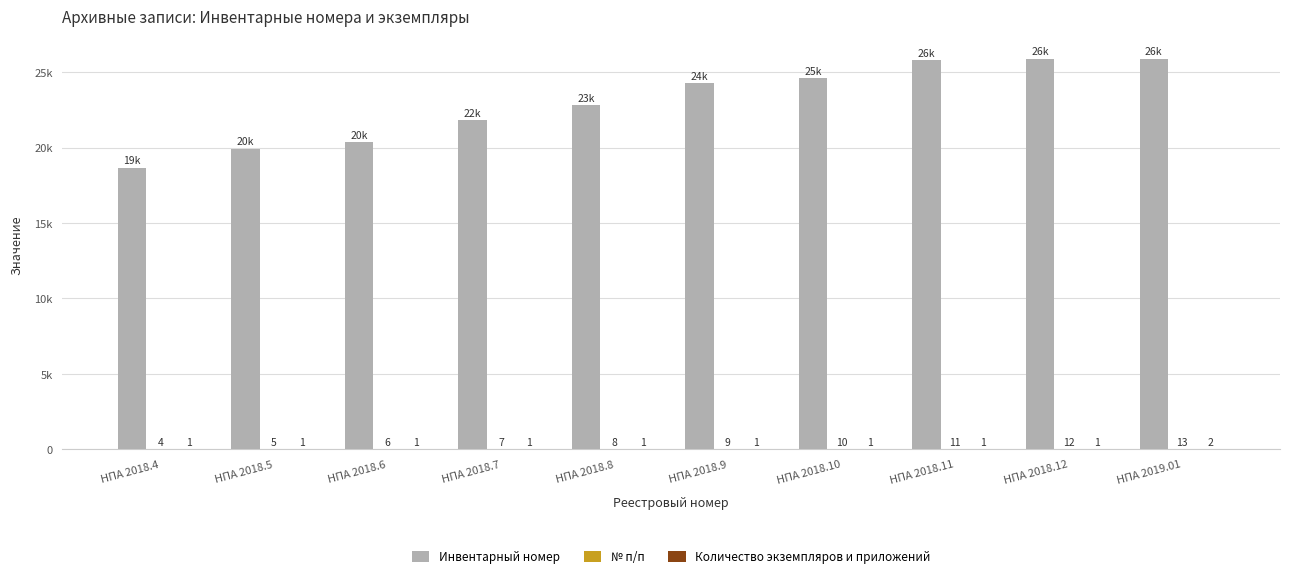

Does the chart contain stacked bars?

No